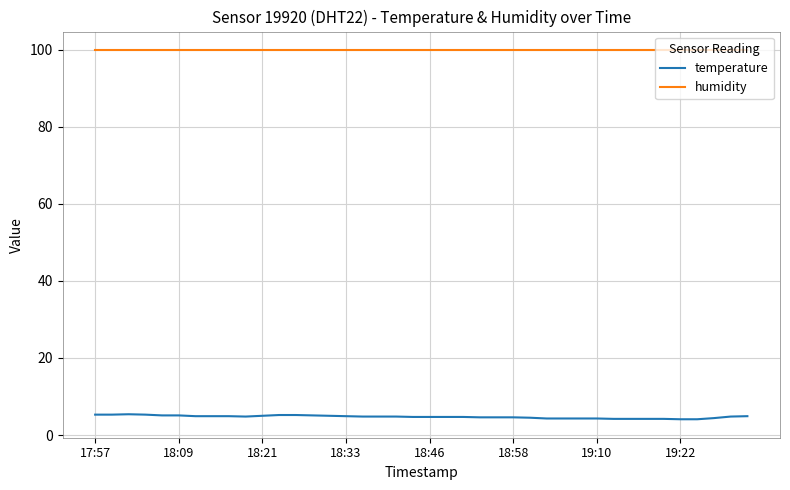

What is the sum of all temperature values?

189.2